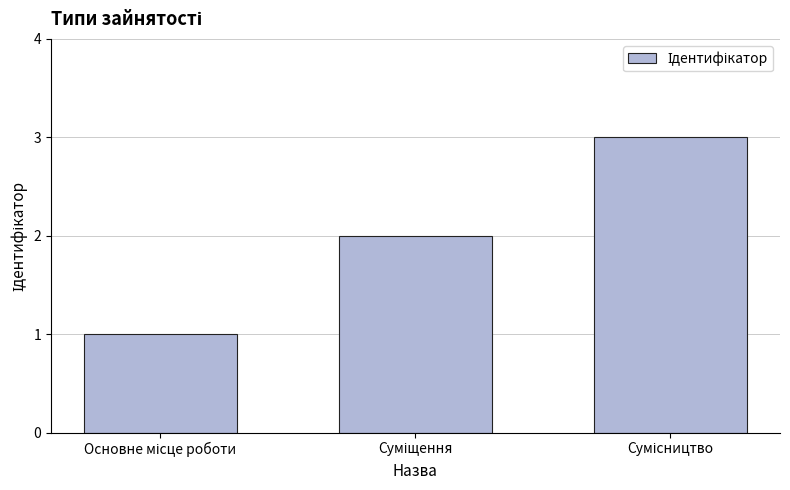

What is the maximum value shown in the chart?

3